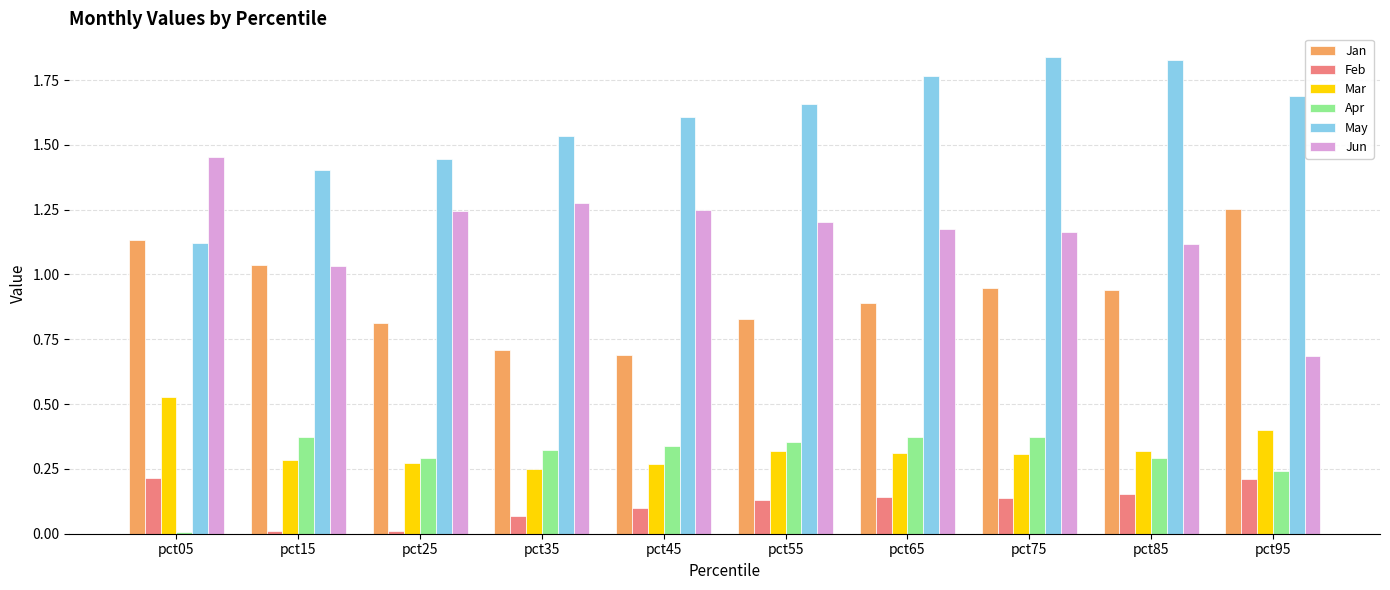

At which label is Jun closest to 1?

pct15